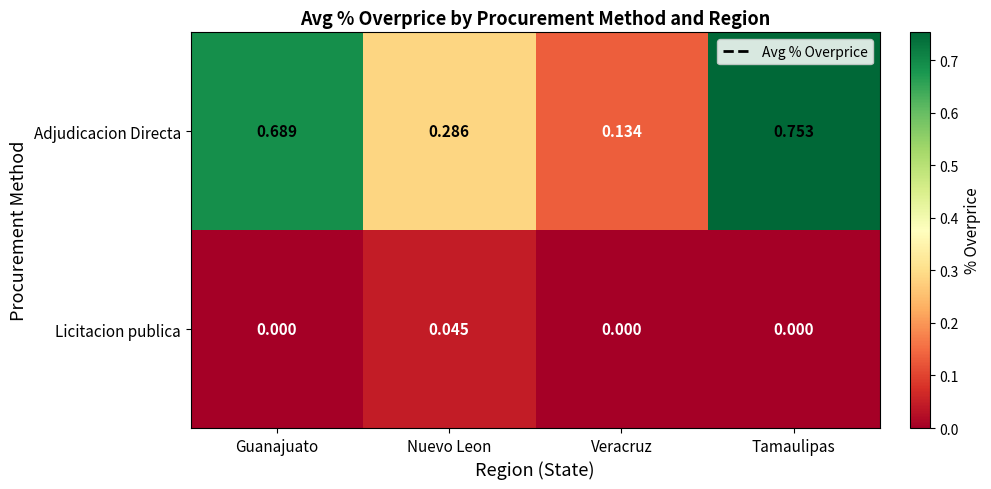

Which series has the largest range (max minus min)?

Adjudicacion Directa